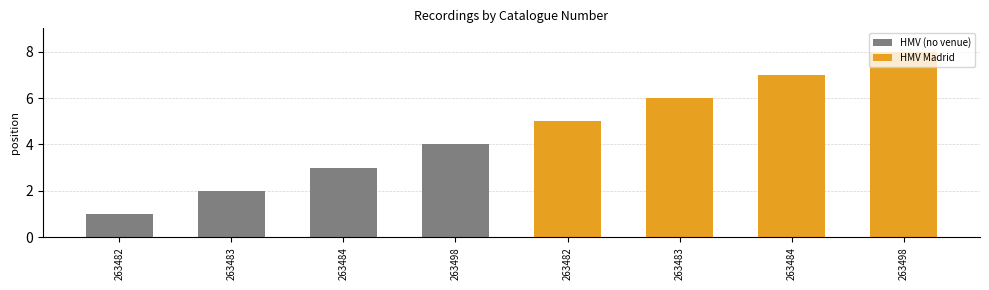

The chart shows a value of 6 at 263483. True or false?

True